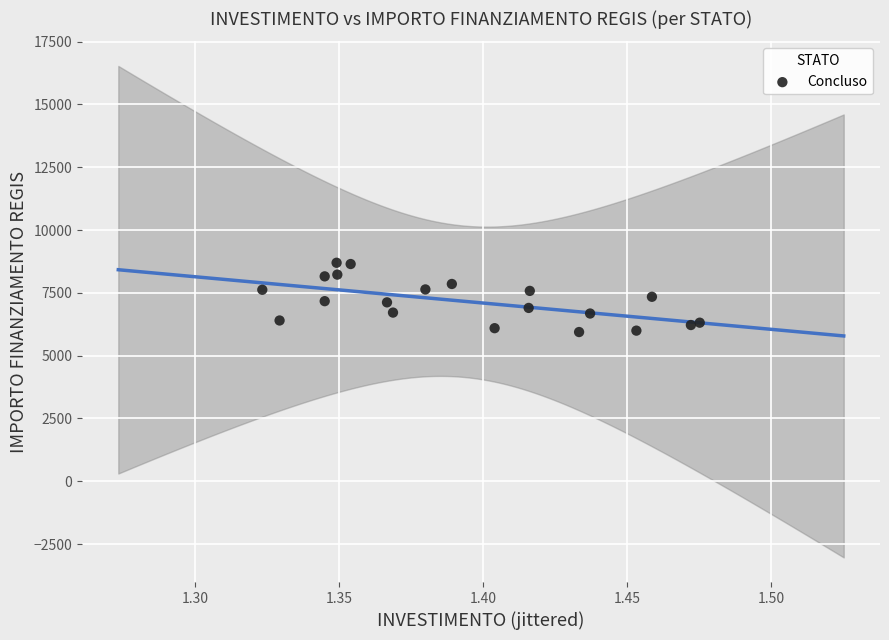

What is the range of Y values (max minus min)?

2757.5